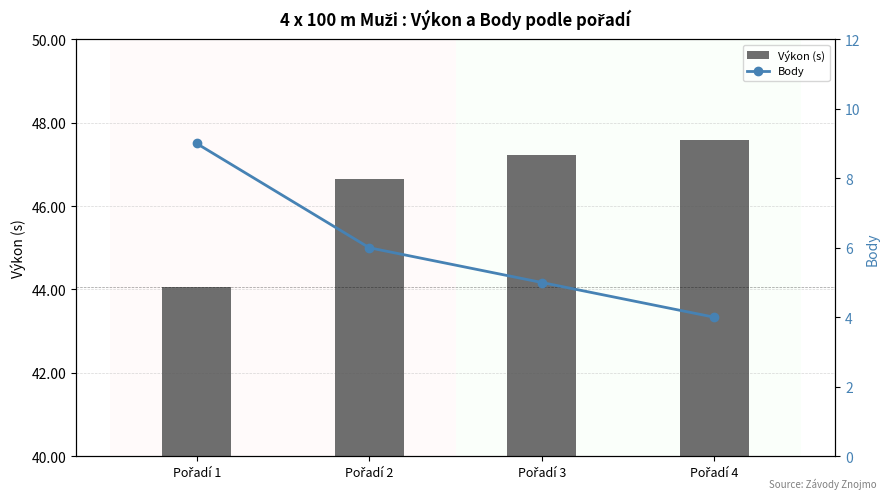

What is the lowest value of the Body series?

4.0